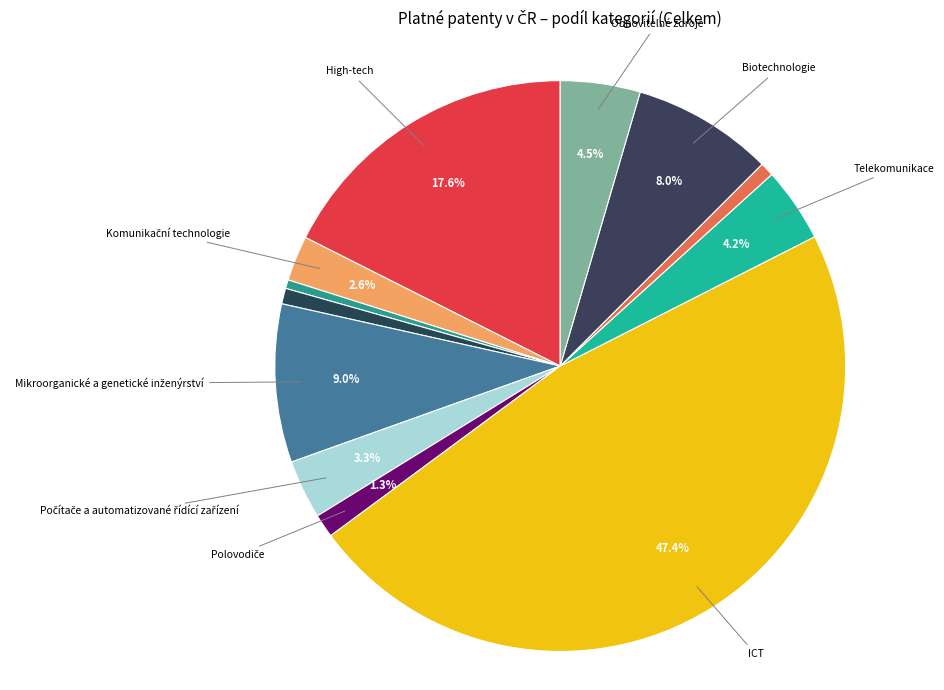

How many slices are in this pie chart?

12